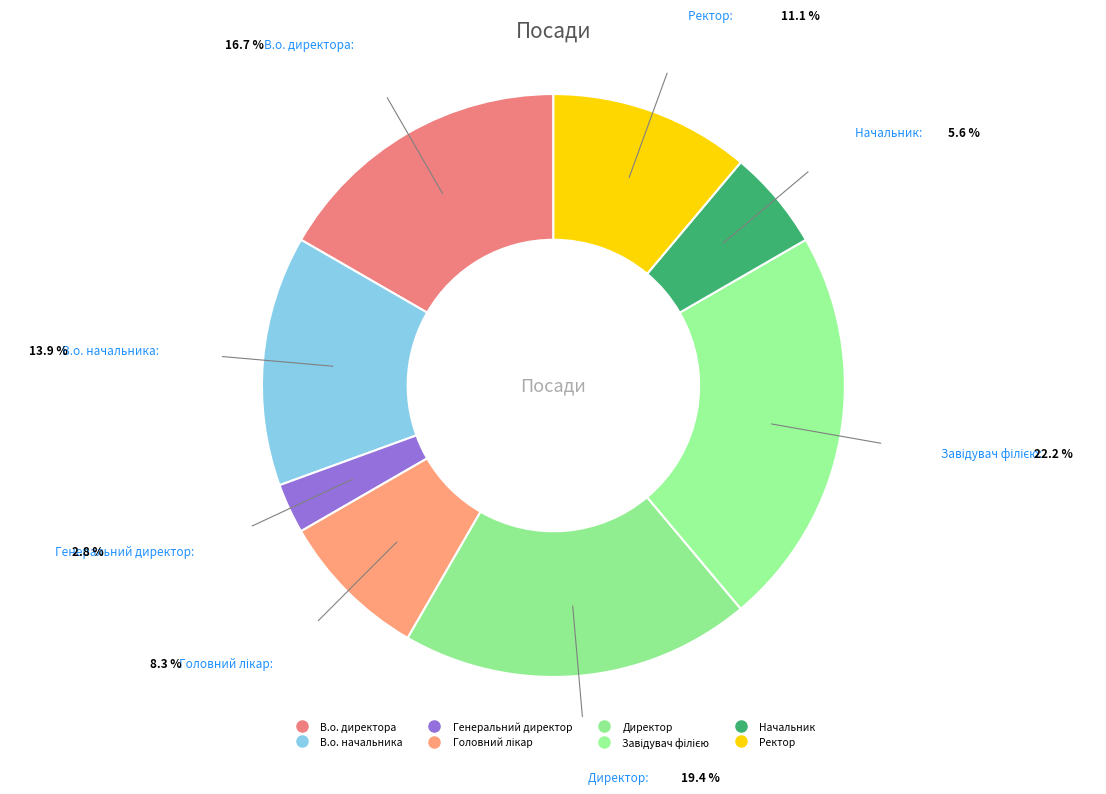

Is it true that Начальник is 1% of the pie?

False